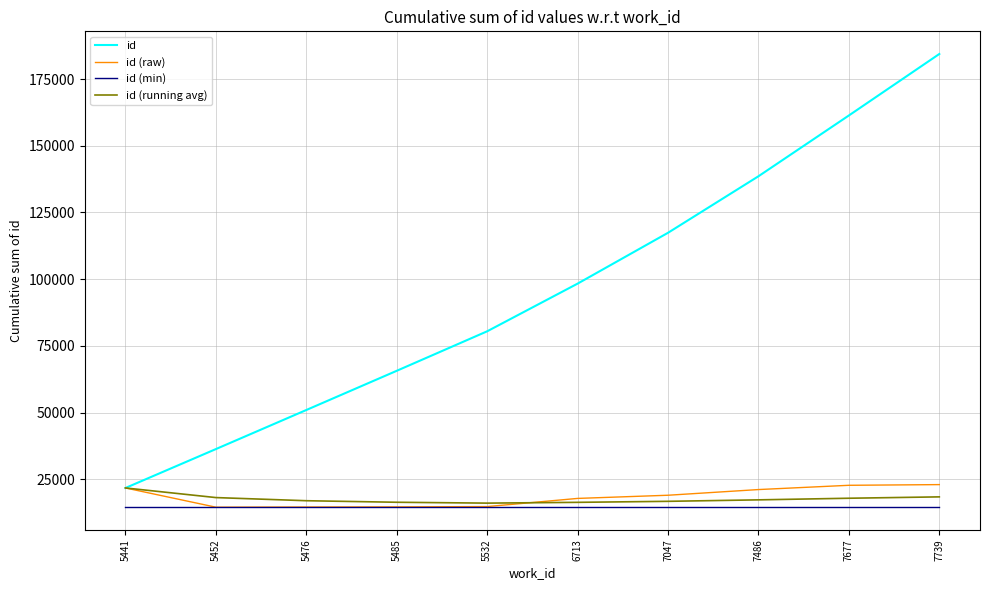

Which series changed the most between 5485 and 7486?

id